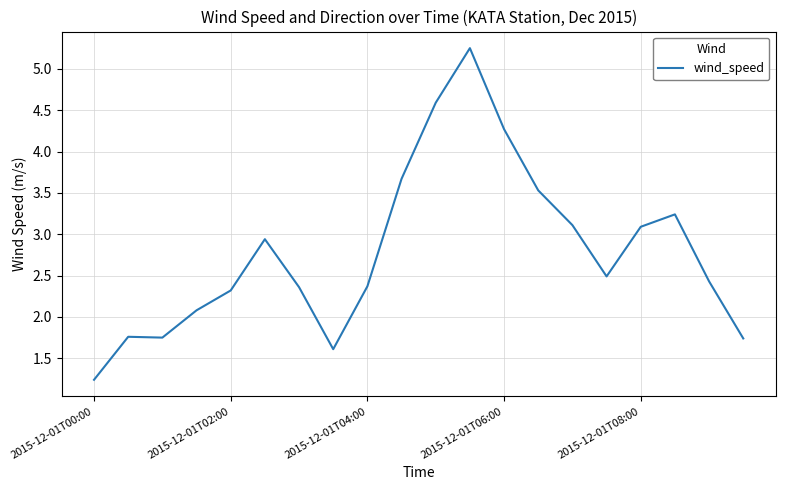

How many distinct data groups are displayed?

1